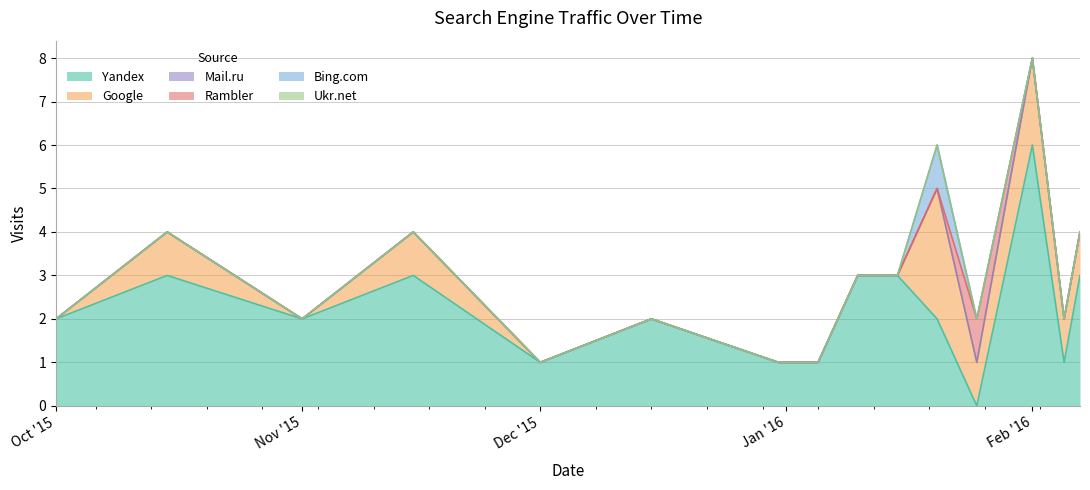

List the labels in order of Mail.ru value, smallest first.

2015-10-01, 2015-10-15, 2015-11-01, 2015-11-15, 2015-12-01, 2015-12-15, 2015-12-31, 2016-01-05, 2016-01-10, 2016-01-15, 2016-01-20, 2016-01-25, 2016-02-01, 2016-02-05, 2016-02-07